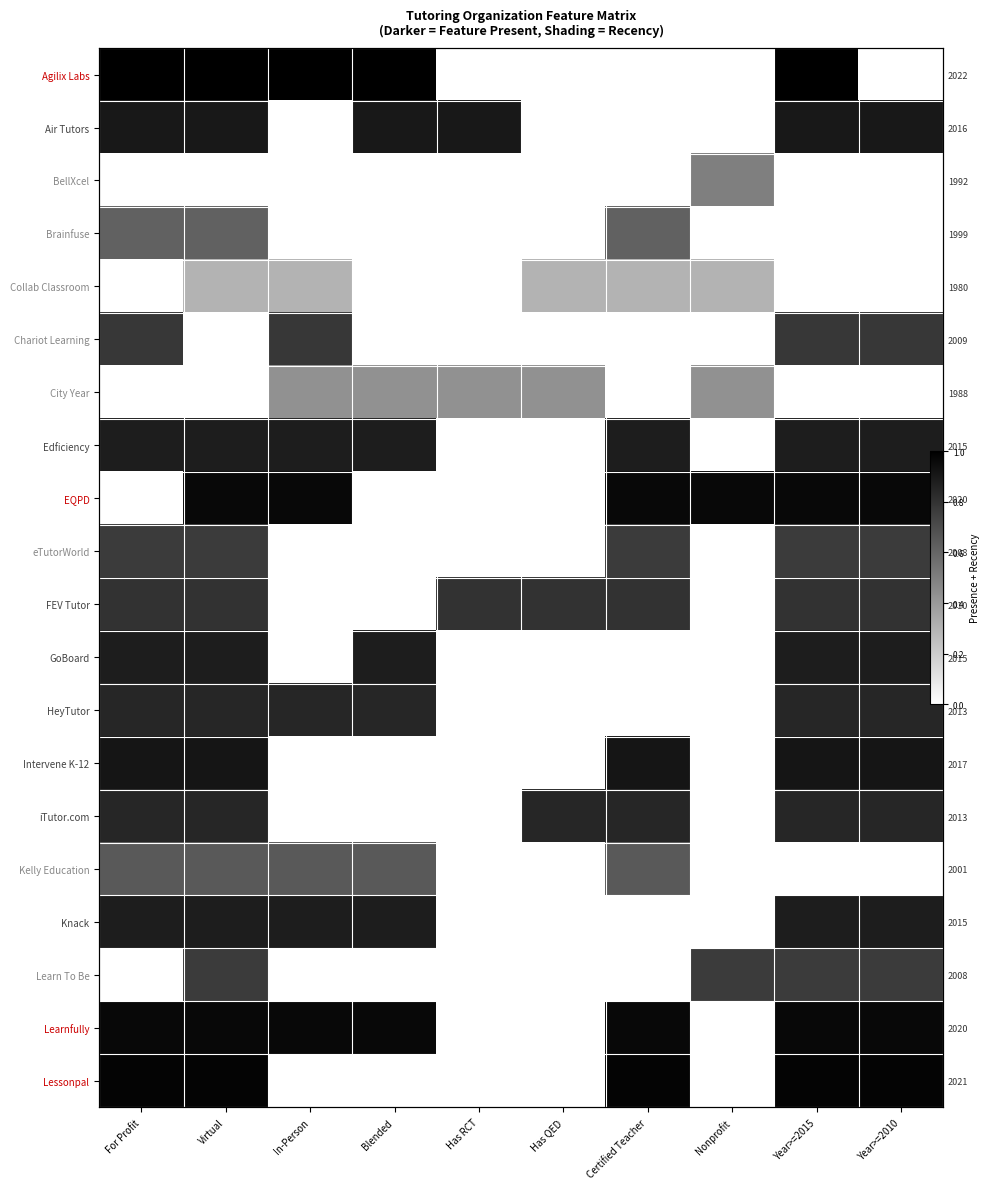

What is the spread (max minus min) of values at Has RCT?

0.9